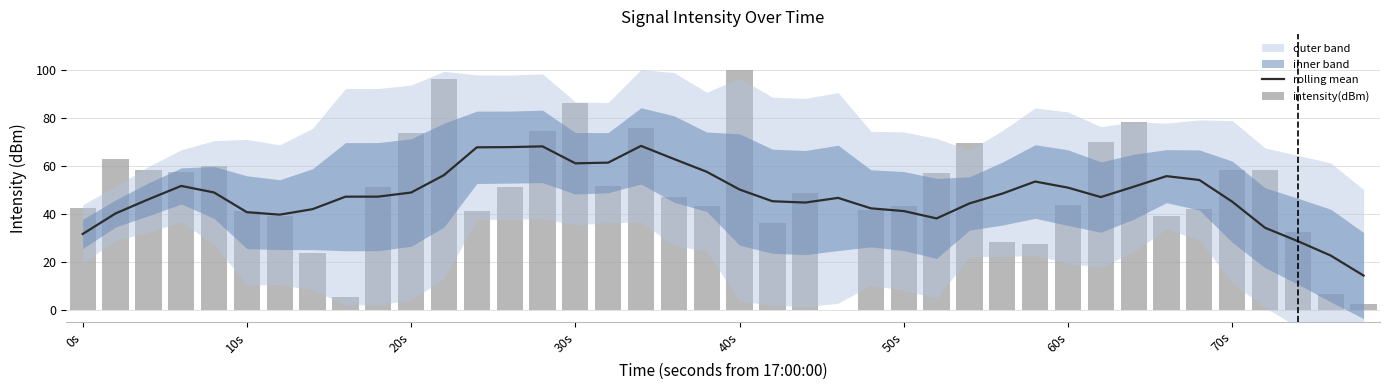

What is the maximum value for rolling mean?

68.4